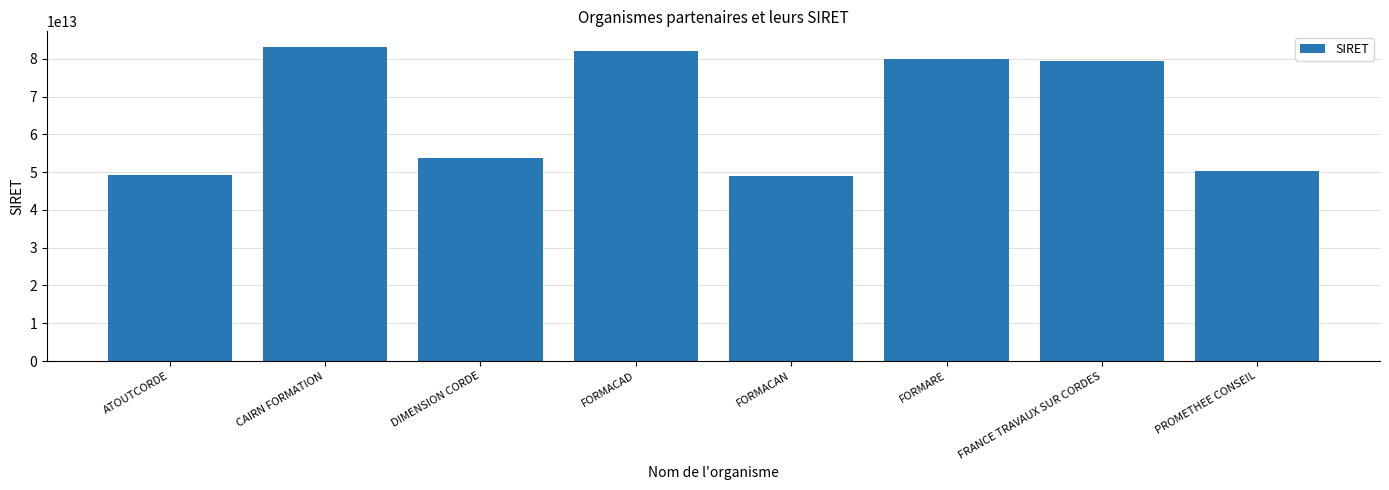

At which label does the data first exceed 79457083800019?

CAIRN FORMATION